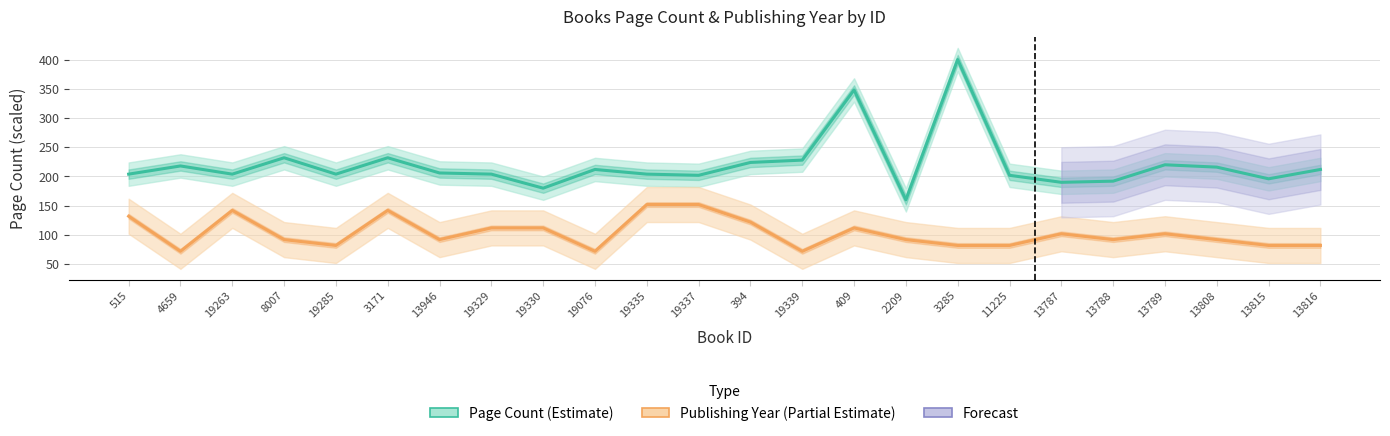

Reading left to right, list all the values displayed in this chart.

Page Count (Estimate): 515=204	4659=218	19263=204	8007=232	19285=204	3171=232	13946=206	19329=204	19330=180	19076=212	19335=204	19337=202	394=224	19339=228	409=348	2209=160	3285=400	11225=202	13787=190	13788=192	13789=220	13808=216	13815=196	13816=212
Publishing Year (Partial Estimate): 515=132	4659=72	19263=142	8007=92	19285=82	3171=142	13946=92	19329=112	19330=112	19076=72	19335=152	19337=152	394=122	19339=72	409=112	2209=92	3285=82	11225=82	13787=102	13788=92	13789=102	13808=92	13815=82	13816=82